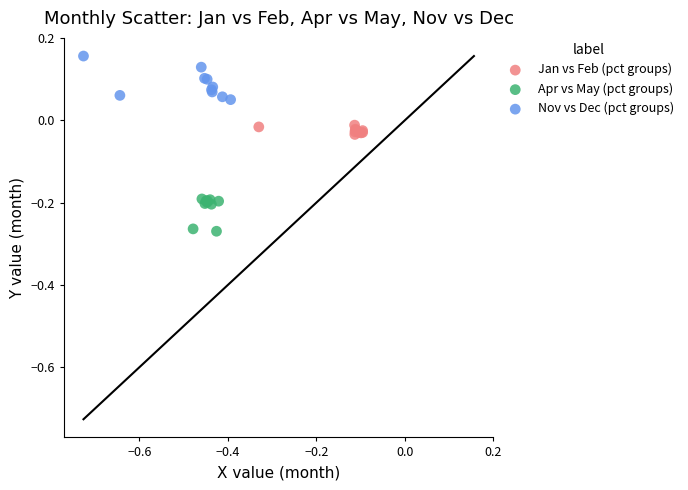

Which series reaches the maximum Y coordinate?

Nov vs Dec (pct groups)